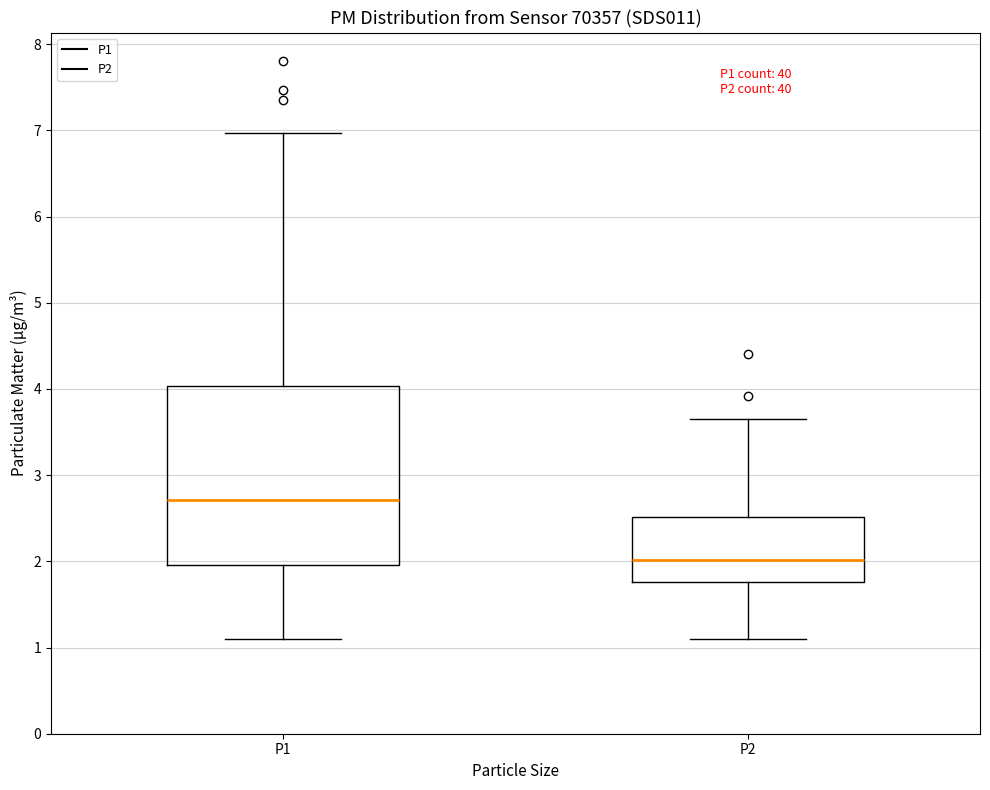

Reading left to right, transcribe this box plot: for each box, give where its median line is, the range the box spans, and where its two whiskers end, as read against the y-axis. The values are not printed on the chart, so give them approximately, as read against the axis.

P1: median 2.7, box 2.0 to 4.0, whiskers 1.1 to 7.0
P2: median 2.0, box 1.8 to 2.5, whiskers 1.1 to 3.7